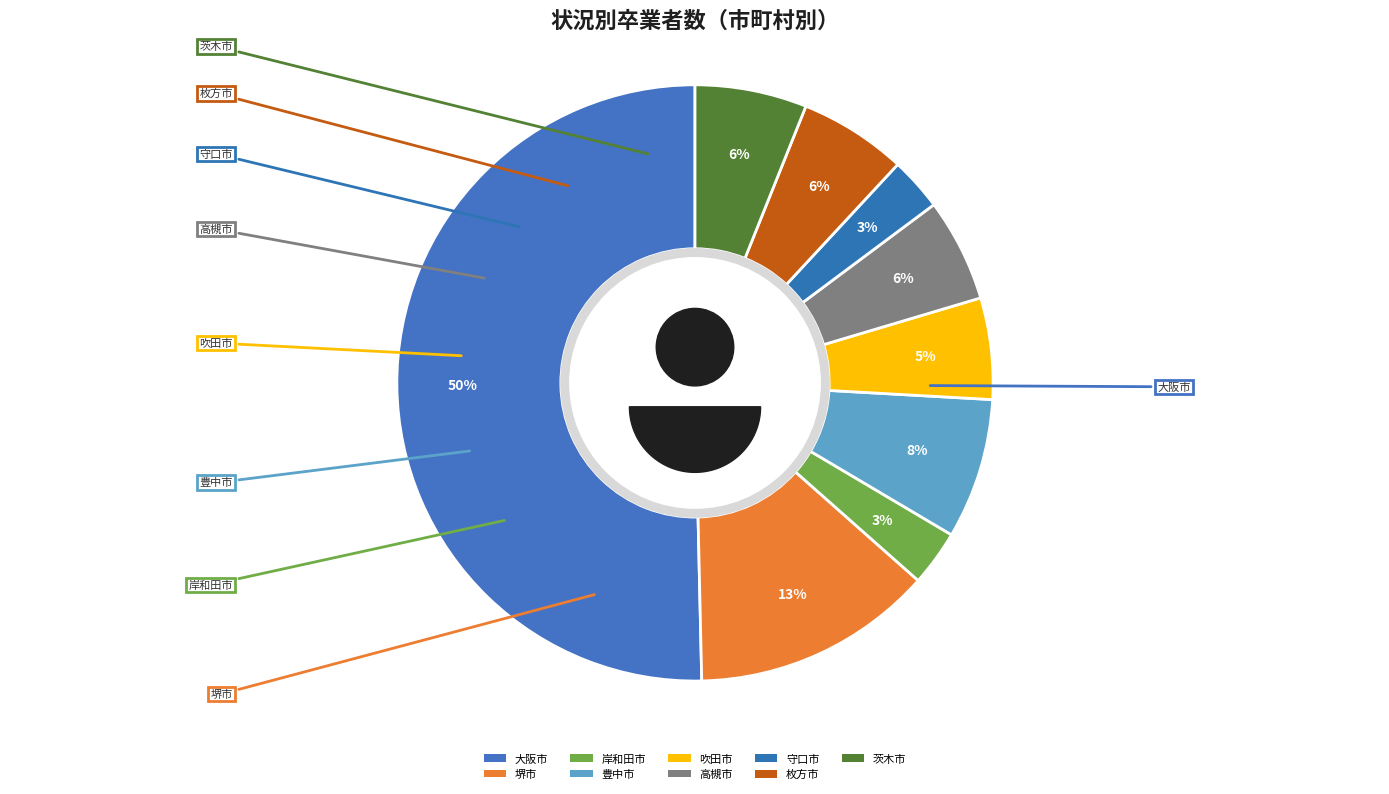

Rank the categories by value from highest to lowest.

大阪市, 堺市, 豊中市, 茨木市, 枚方市, 高槻市, 吹田市, 岸和田市, 守口市